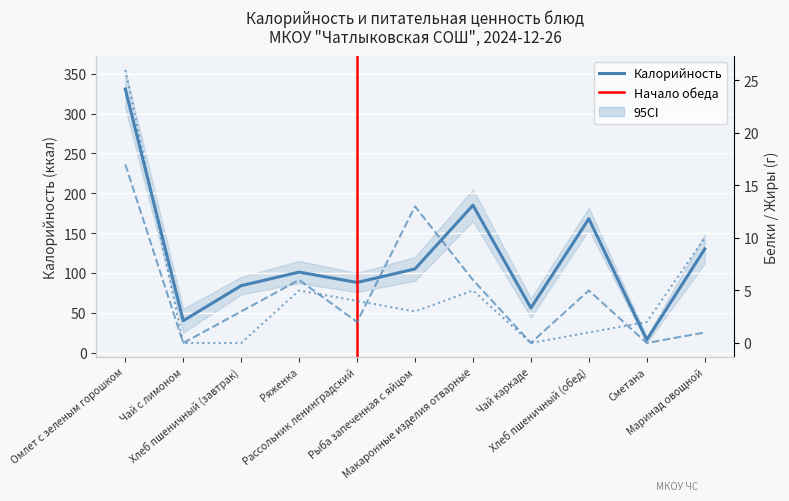

Between Макаронные изделия отварные and Хлеб пшеничный (обед), which series saw the biggest shift?

Калорийность